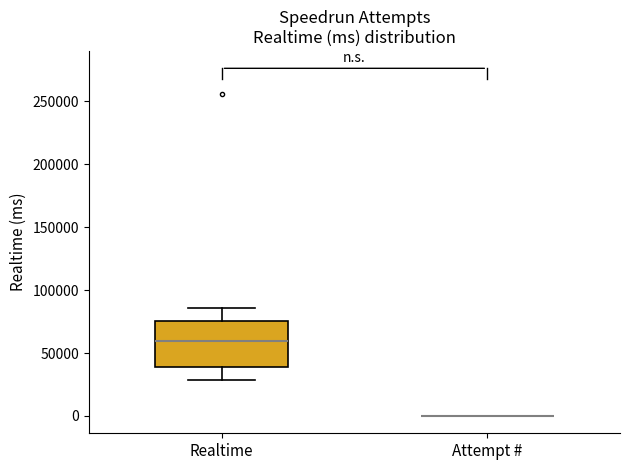

Reading left to right, transcribe this box plot: for each box, give where its median line is, the range the box spans, and where its two whiskers end, as read against the y-axis. The values are not printed on the chart, so give them approximately, as read against the axis.

Realtime: median 60000, box 40000 to 75000, whiskers 30000 to 85000
Attempt #: box collapsed to a line at 0, whiskers 0 to 0